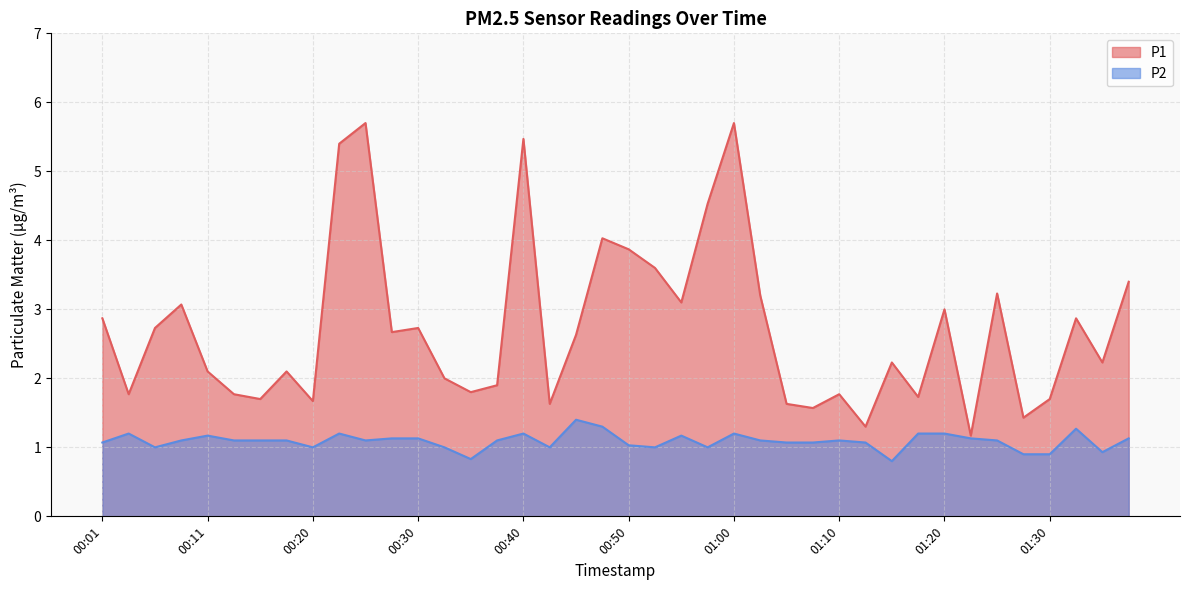

True or false: P1 and P2 cross at least once.

False